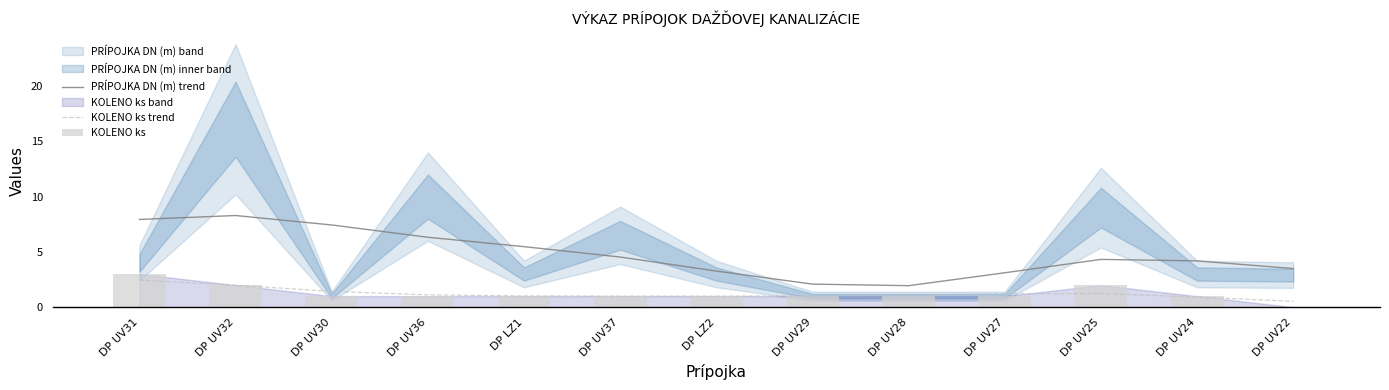

Does the chart contain stacked bars?

No